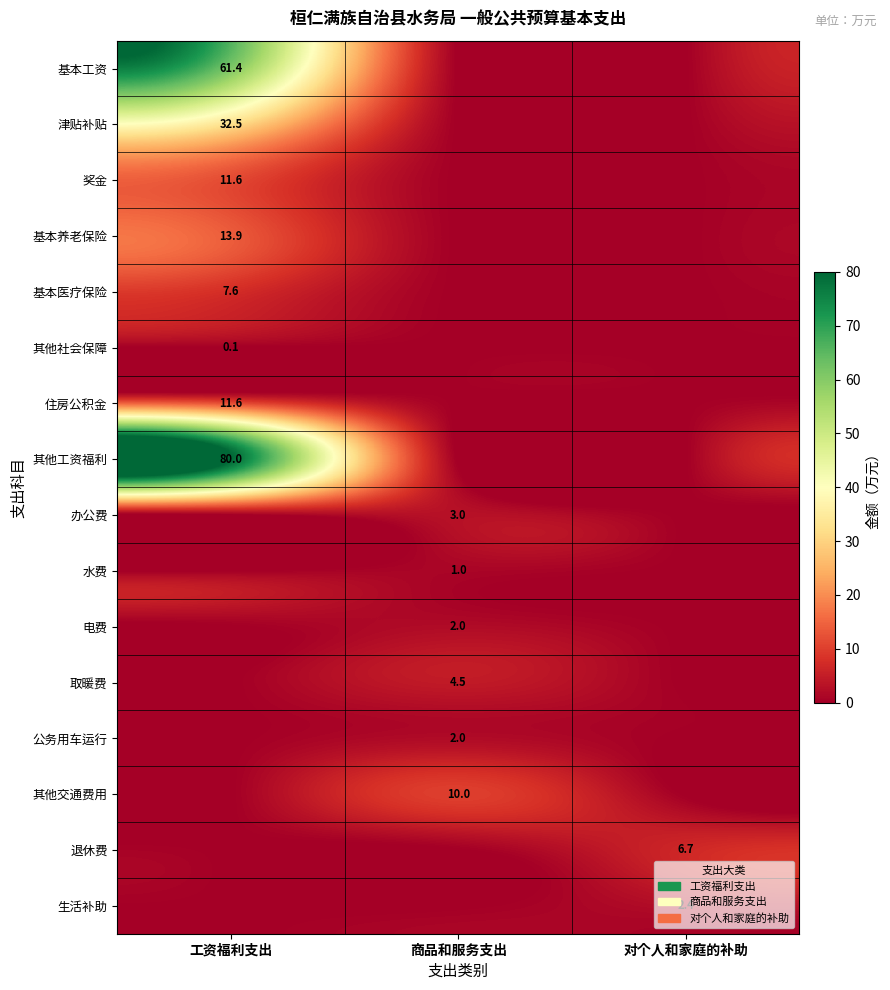

Between 对个人和家庭的补助 and 工资福利支出, which is larger?

工资福利支出